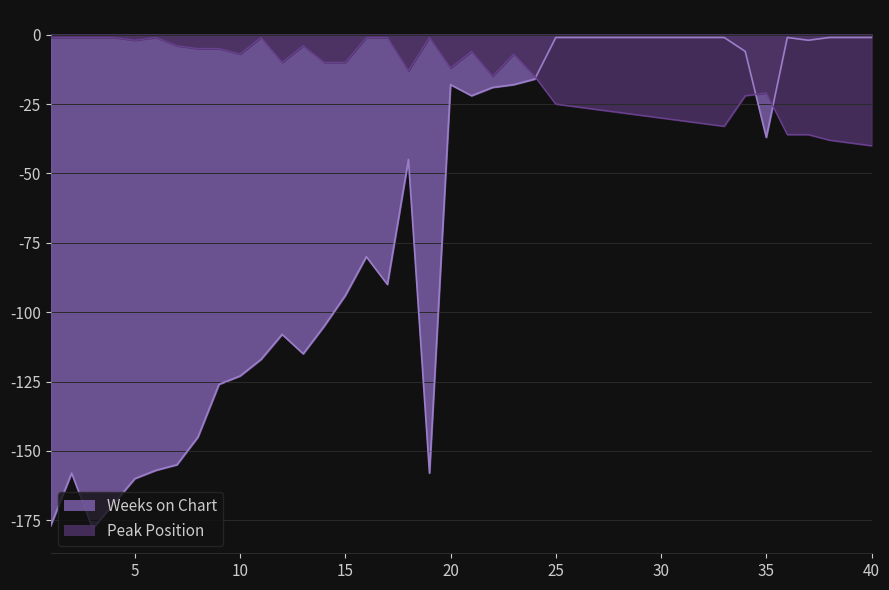

Where do Peak Position and Weeks on Chart first cross each other?

24 and 25